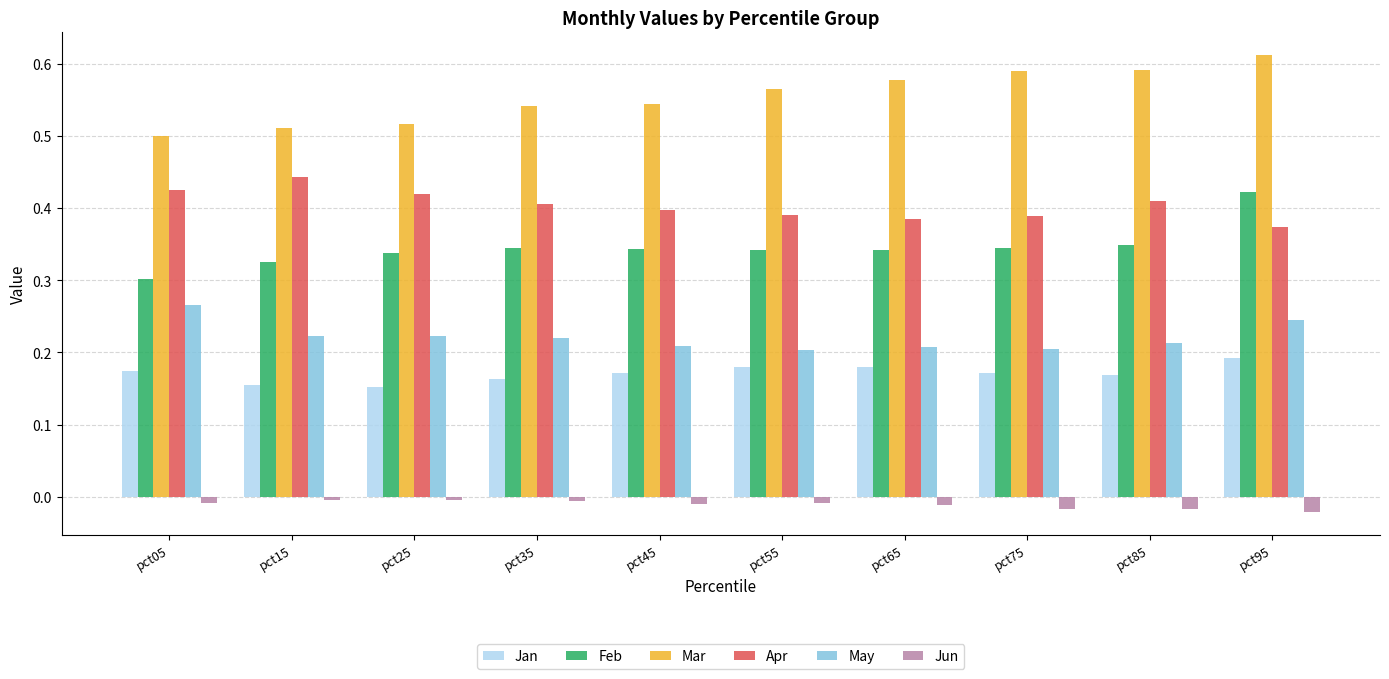

What is the difference between the maximum and minimum values in the May series?

0.1